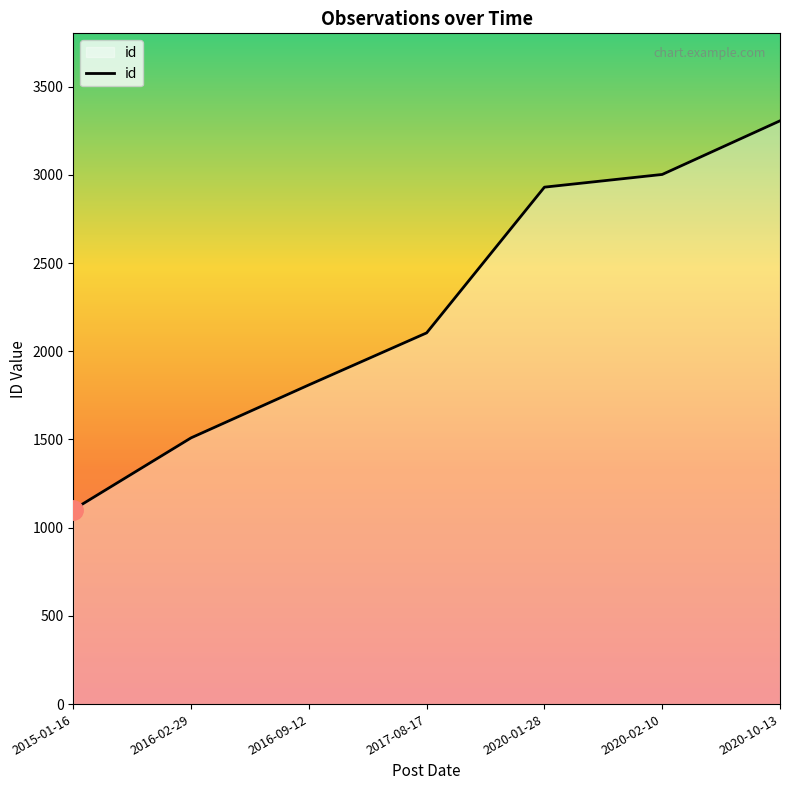

Reading right to left, list all the values displayed in this chart.

3306	3002	2930	2104	1809	1509	1102